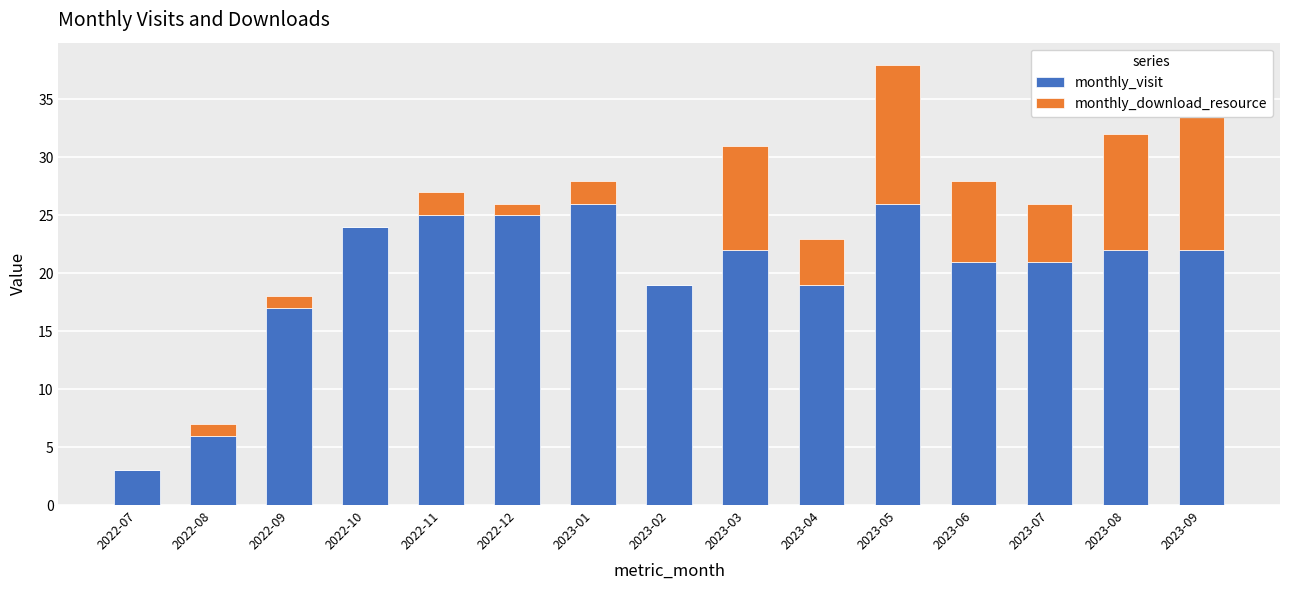

Which series has the largest total across all categories?

monthly_visit